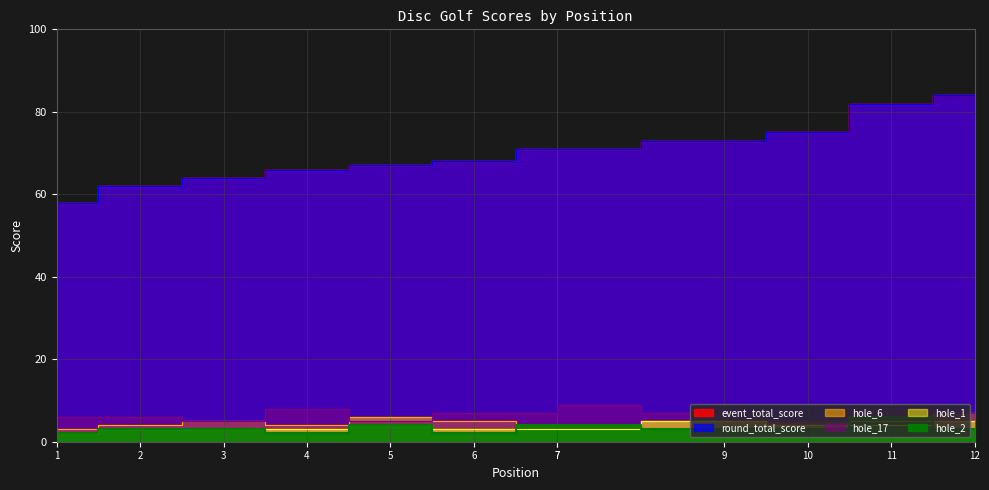

What is the difference between the maximum and second lowest values in the event_total_score series?

22